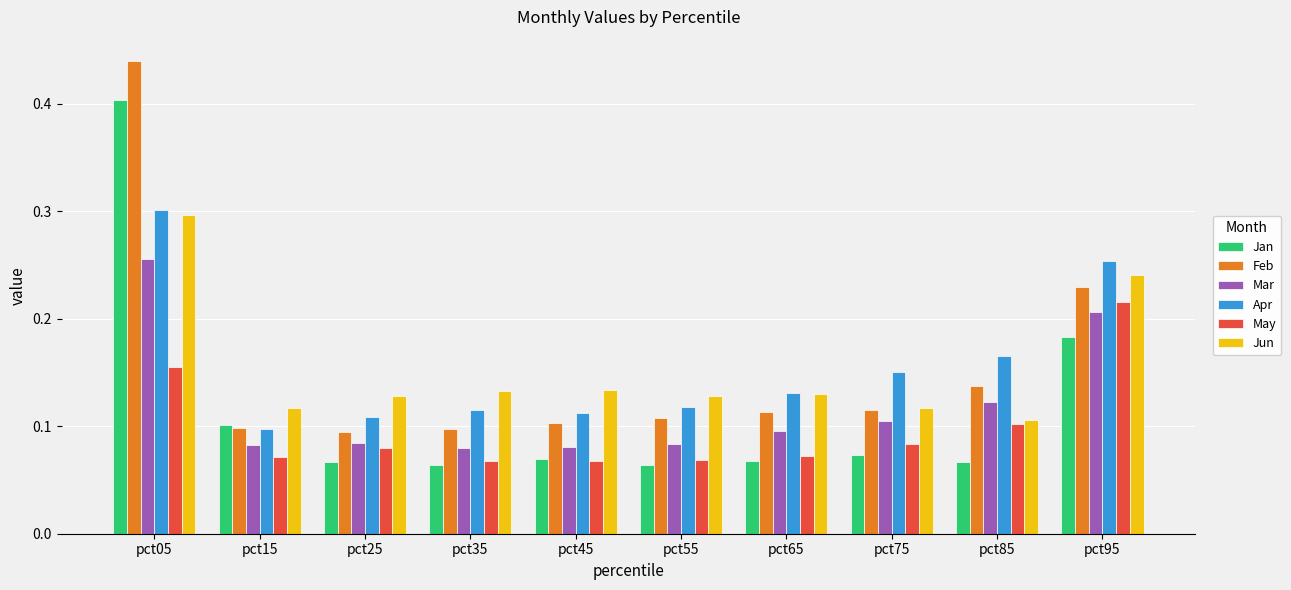

Count the Mar values in the range 0 to 1.

10